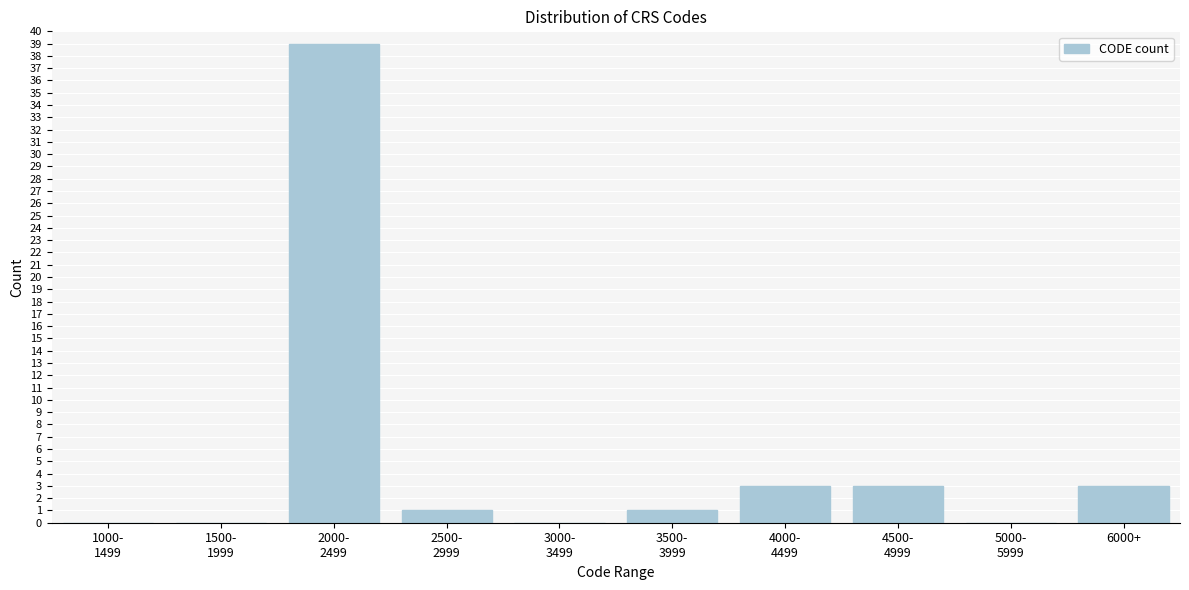

What is the maximum value shown in the chart?

39